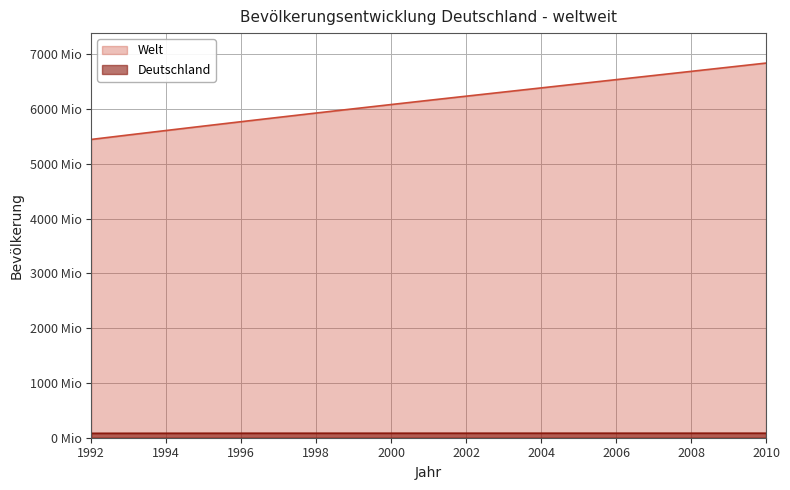

What are all the series names shown in the legend?

Welt, Deutschland